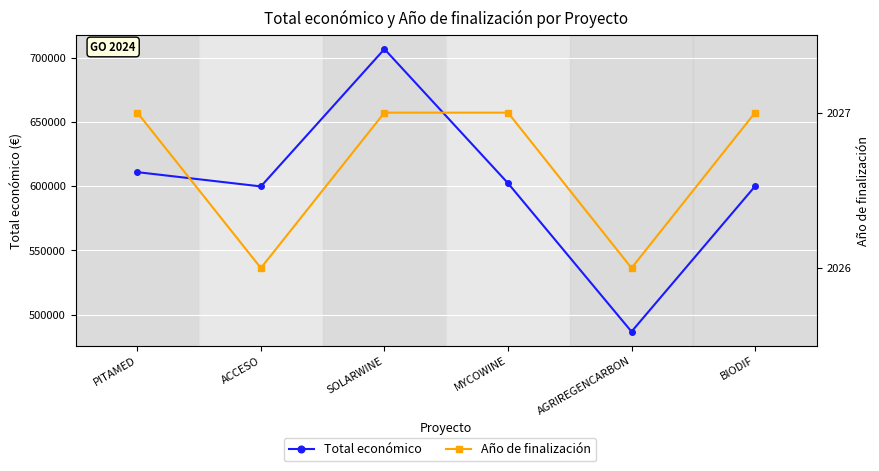

In Año de finalización, how many points are lower than both neighbors (excluding endpoints)?

2